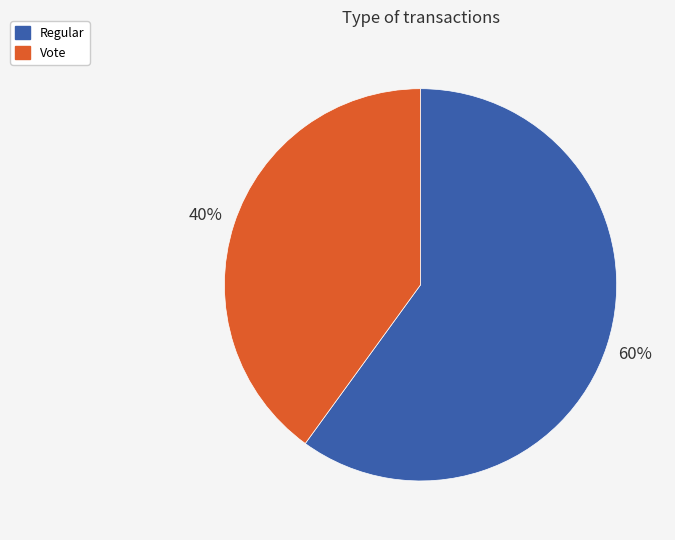

Is Regular the majority of the pie?

Yes